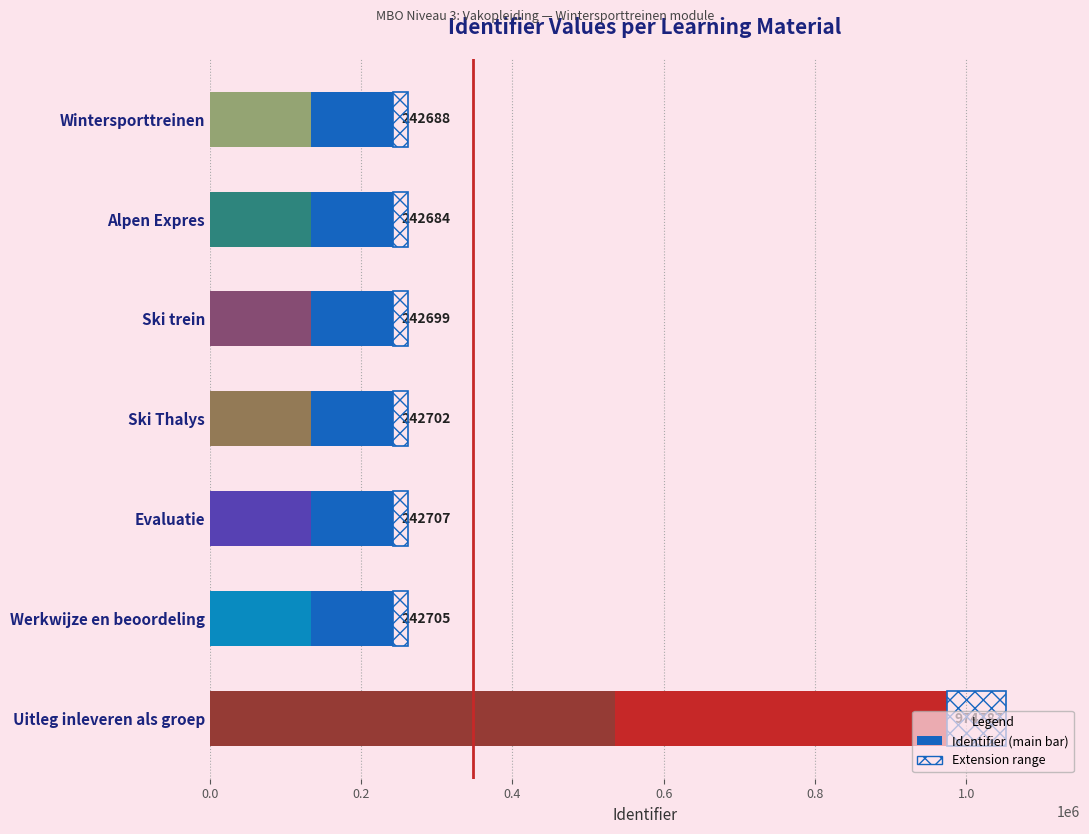

Count the number of data series in this chart.

1